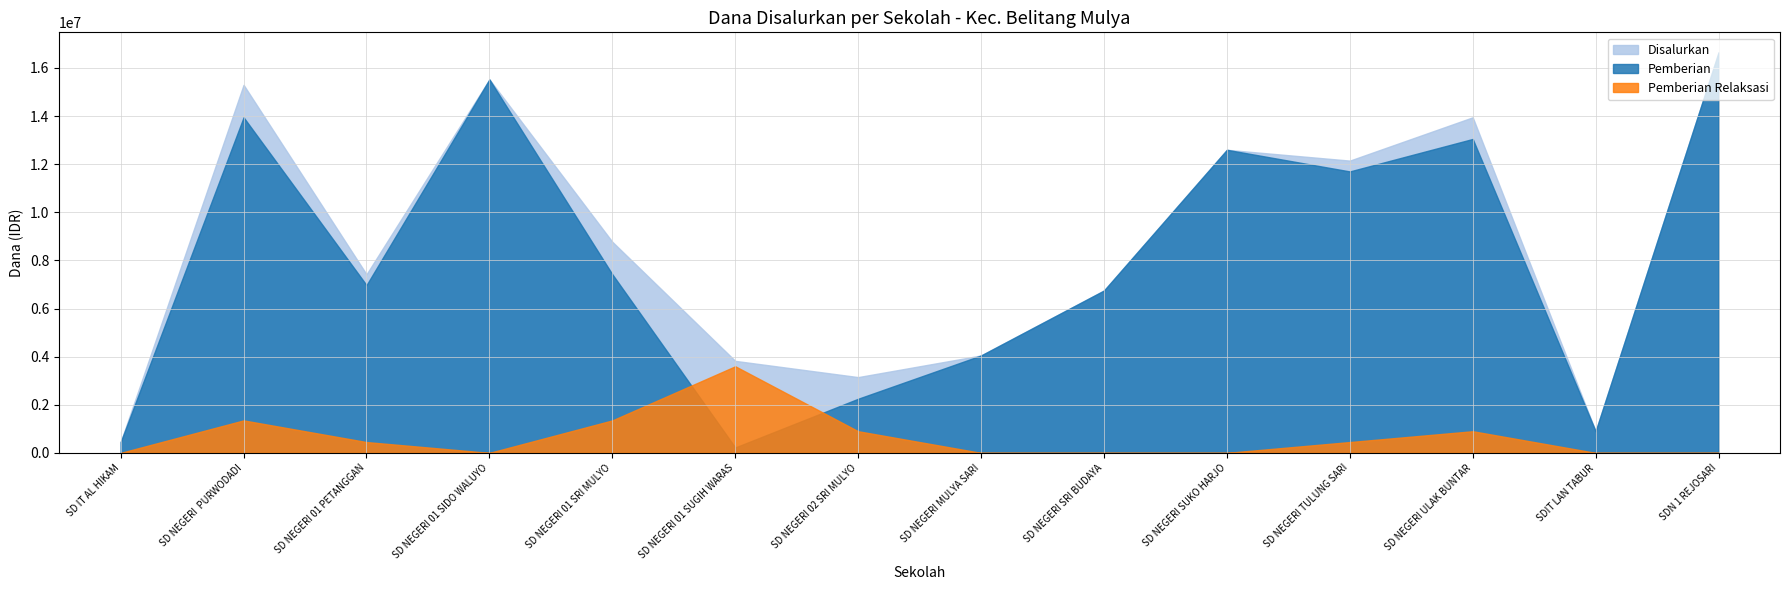

What is the label of the 14th point from the right?

SD IT AL HIKAM